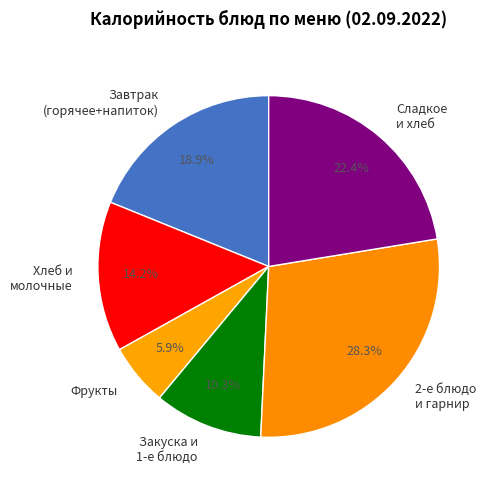

Which category has the smallest portion of the pie?

Фрукты